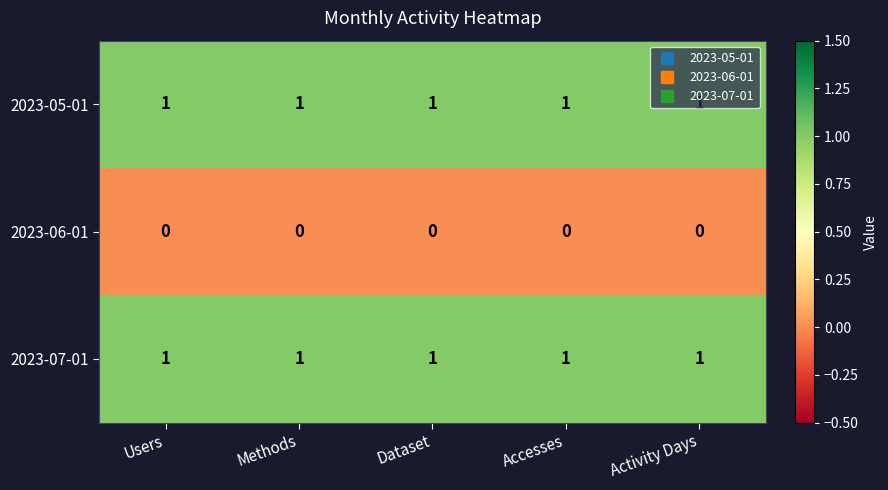

What is the total value across all series at Dataset?

2